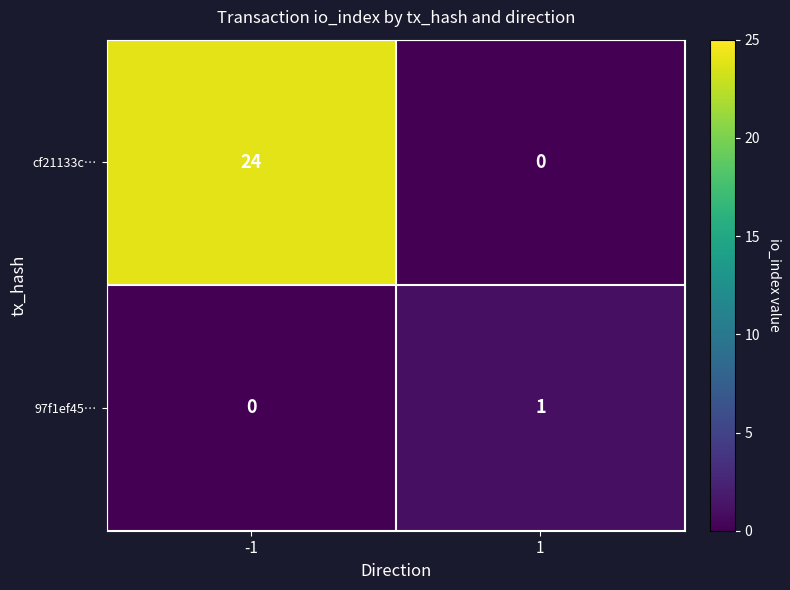

What is the maximum value shown in the chart?

24